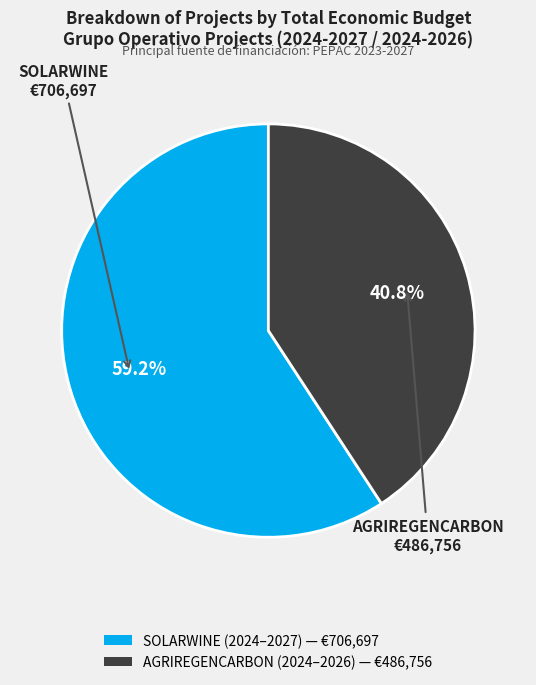

What is the ratio of the value at SOLARWINE to the value at AGRIREGENCARBON?

1.5